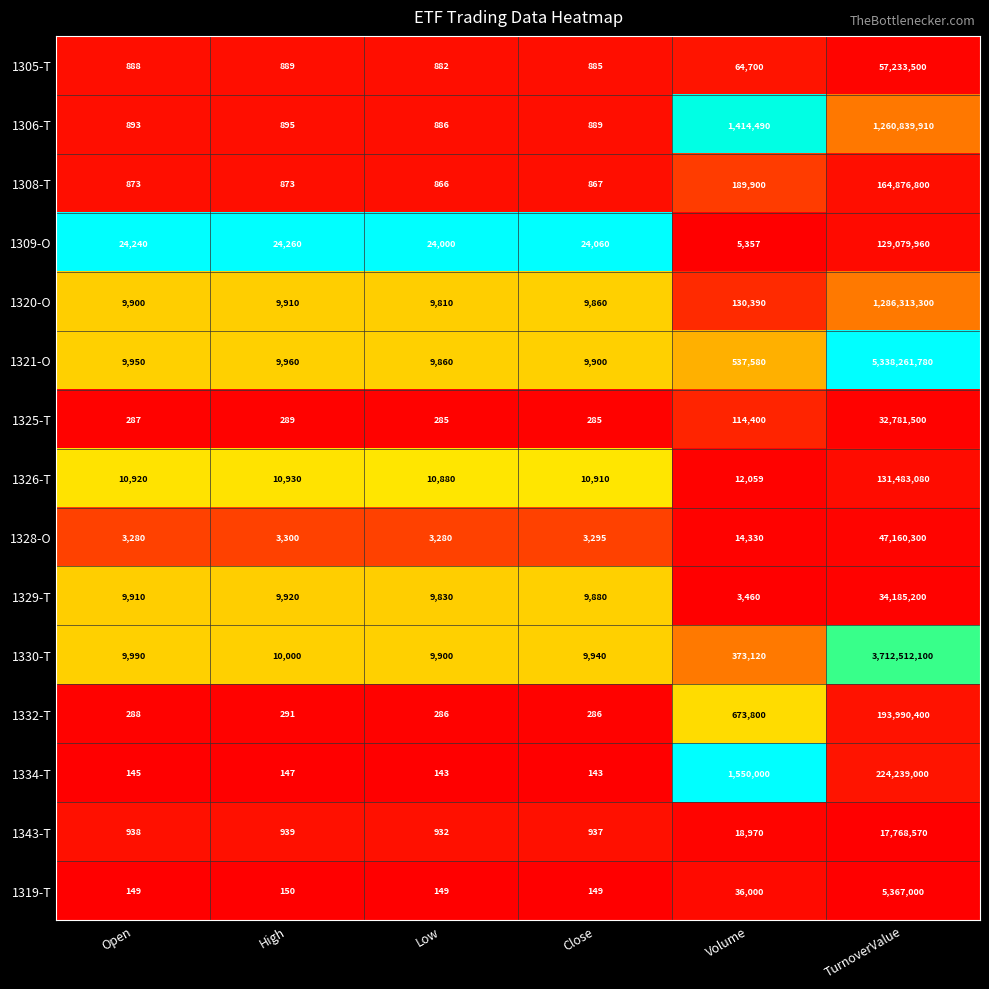

At TurnoverValue, list the series in order from largest to smallest.

1321-O, 1330-T, 1320-O, 1306-T, 1334-T, 1332-T, 1308-T, 1326-T, 1309-O, 1305-T, 1328-O, 1329-T, 1325-T, 1343-T, 1319-T